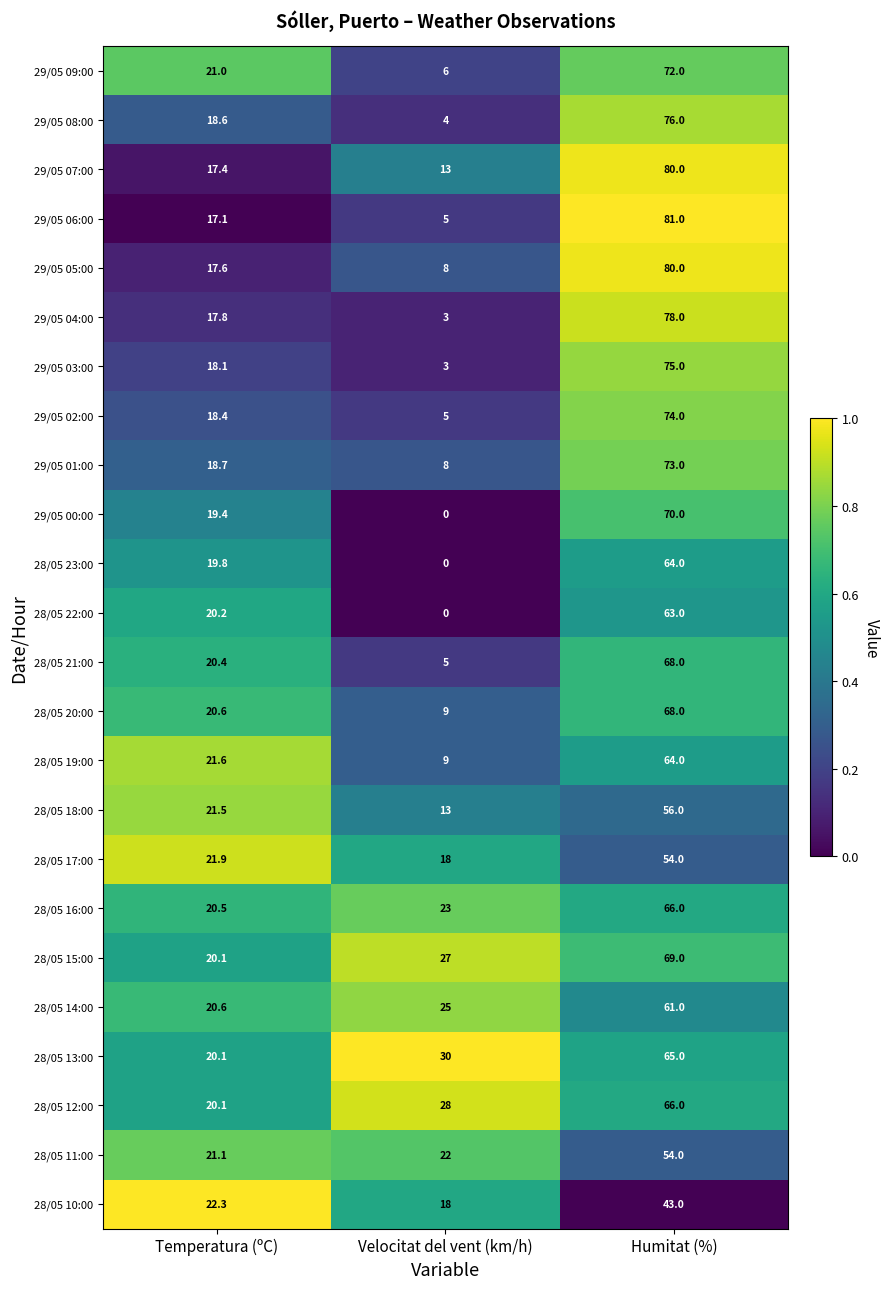

What is the total value across all series at Temperatura (ºC)?

474.9